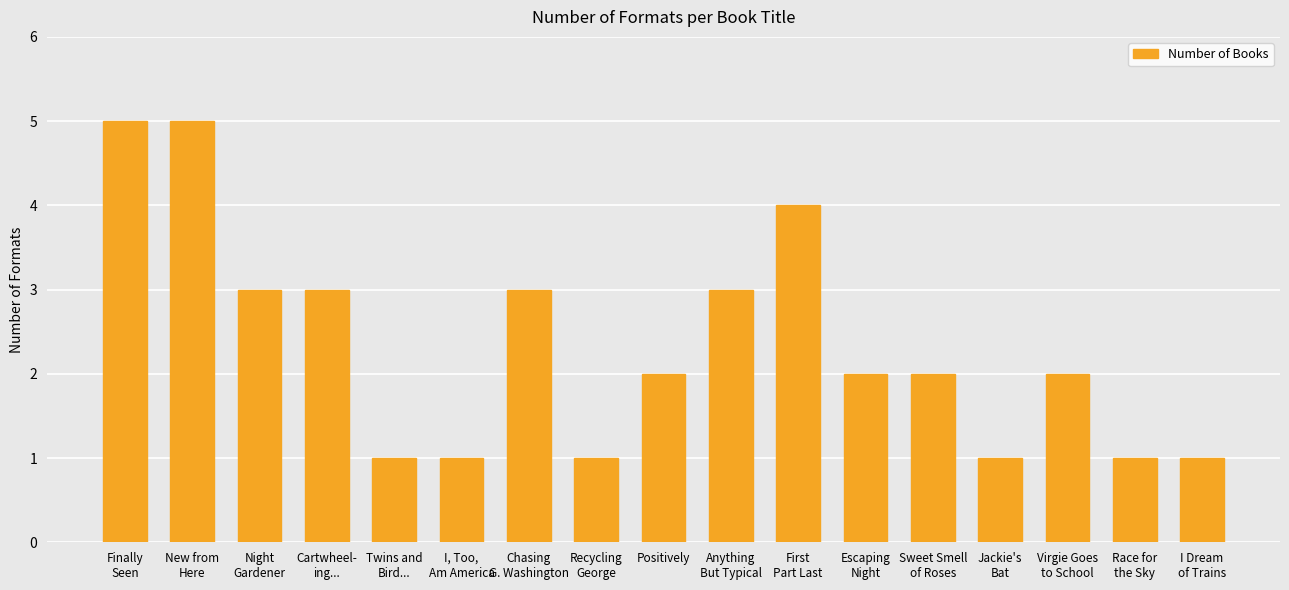

What is the greatest value displayed?

5